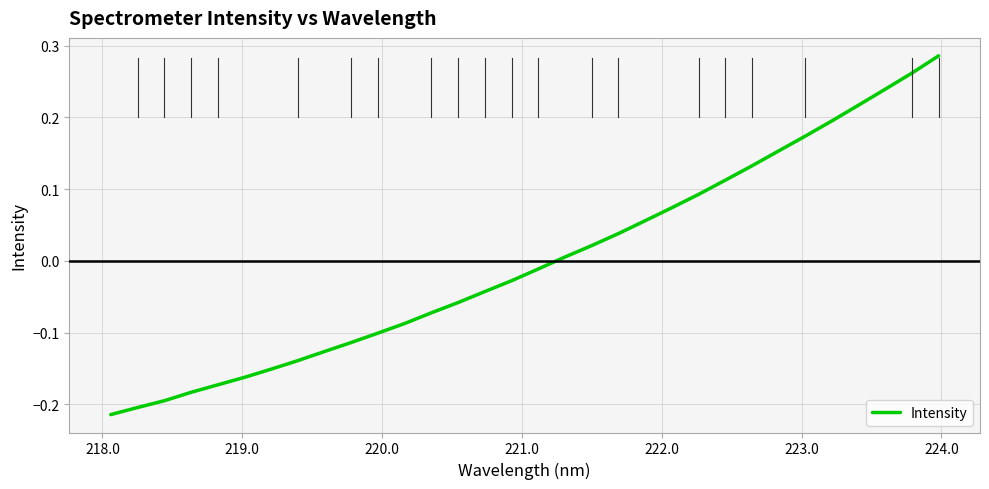

What is the difference between the maximum and minimum values?

0.5